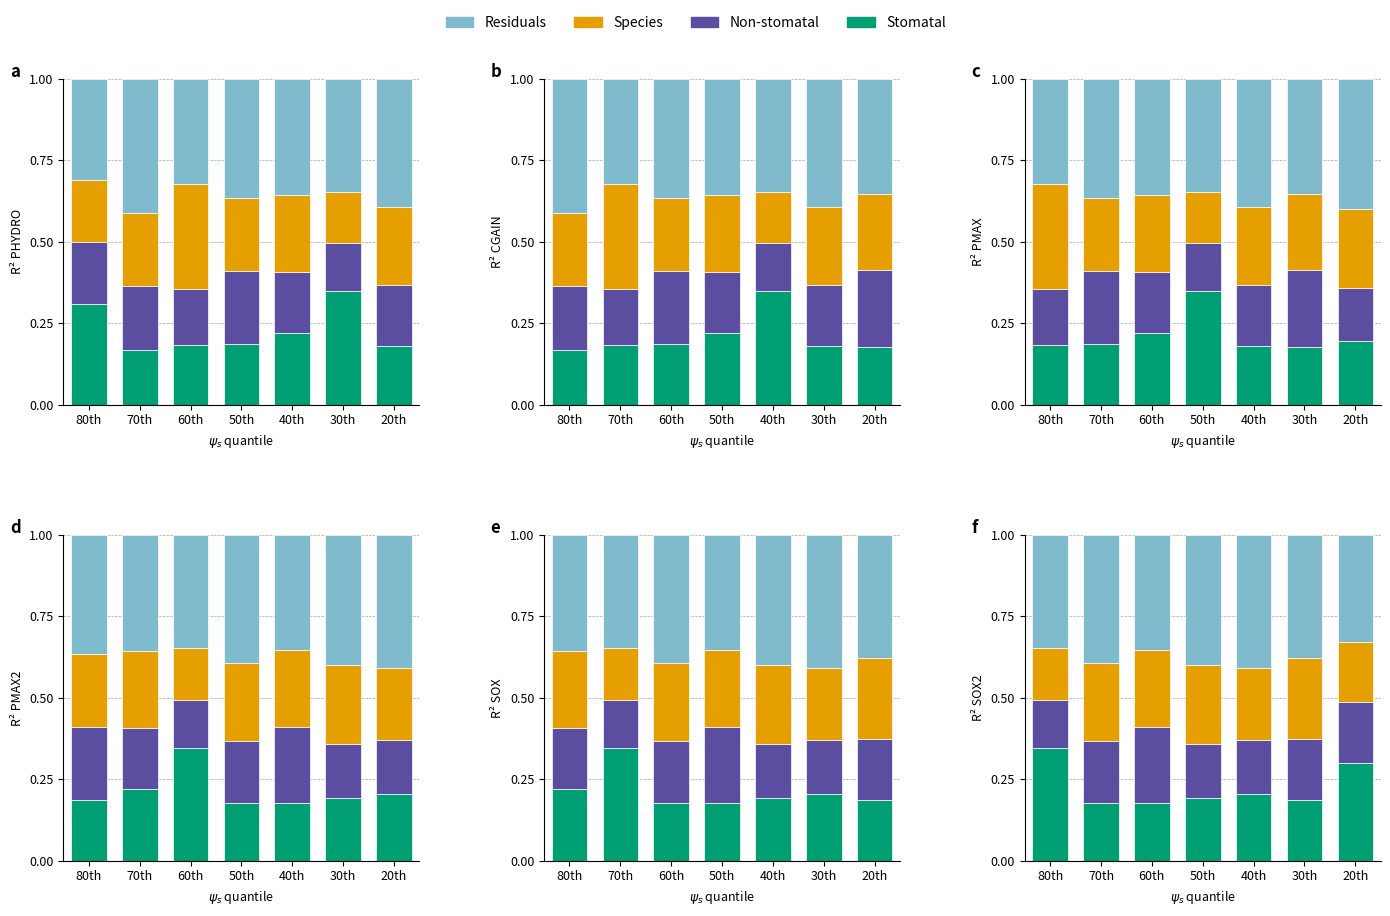

Which has a higher value, 30th or 40th?

40th